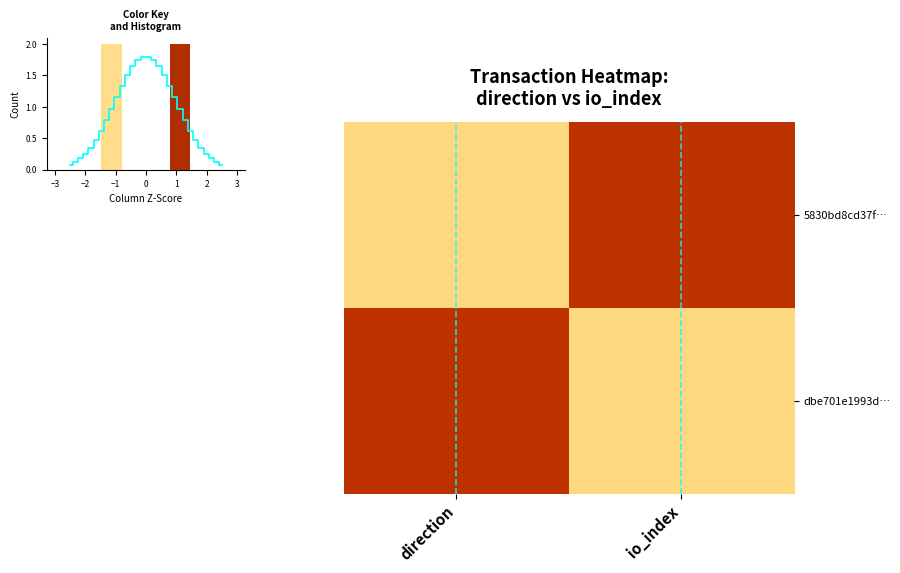

What is the difference between the highest and lowest values at io_index?

2